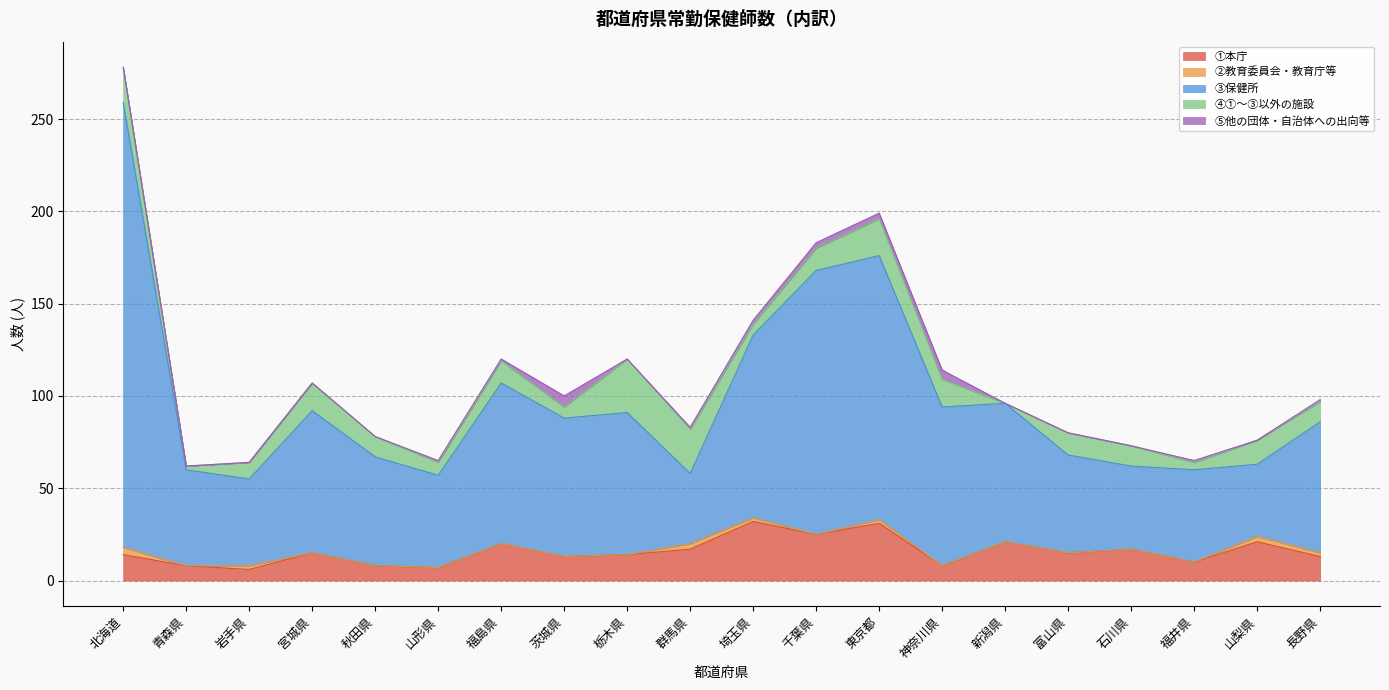

At which label does ②教育委員会・教育庁等 reach its minimum?

青森県